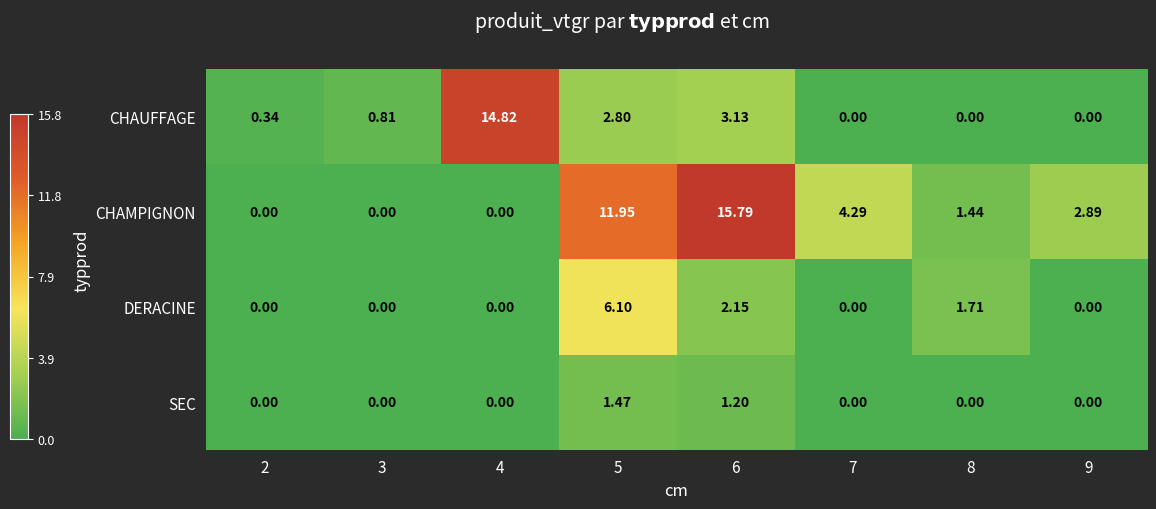

Which series changed the most between 4 and 6?

CHAMPIGNON